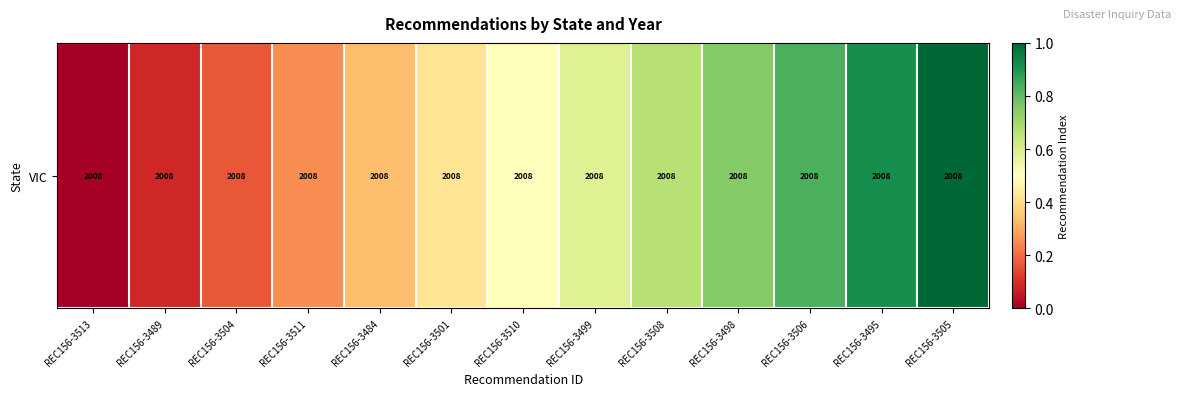

How many series are shown in this chart?

1